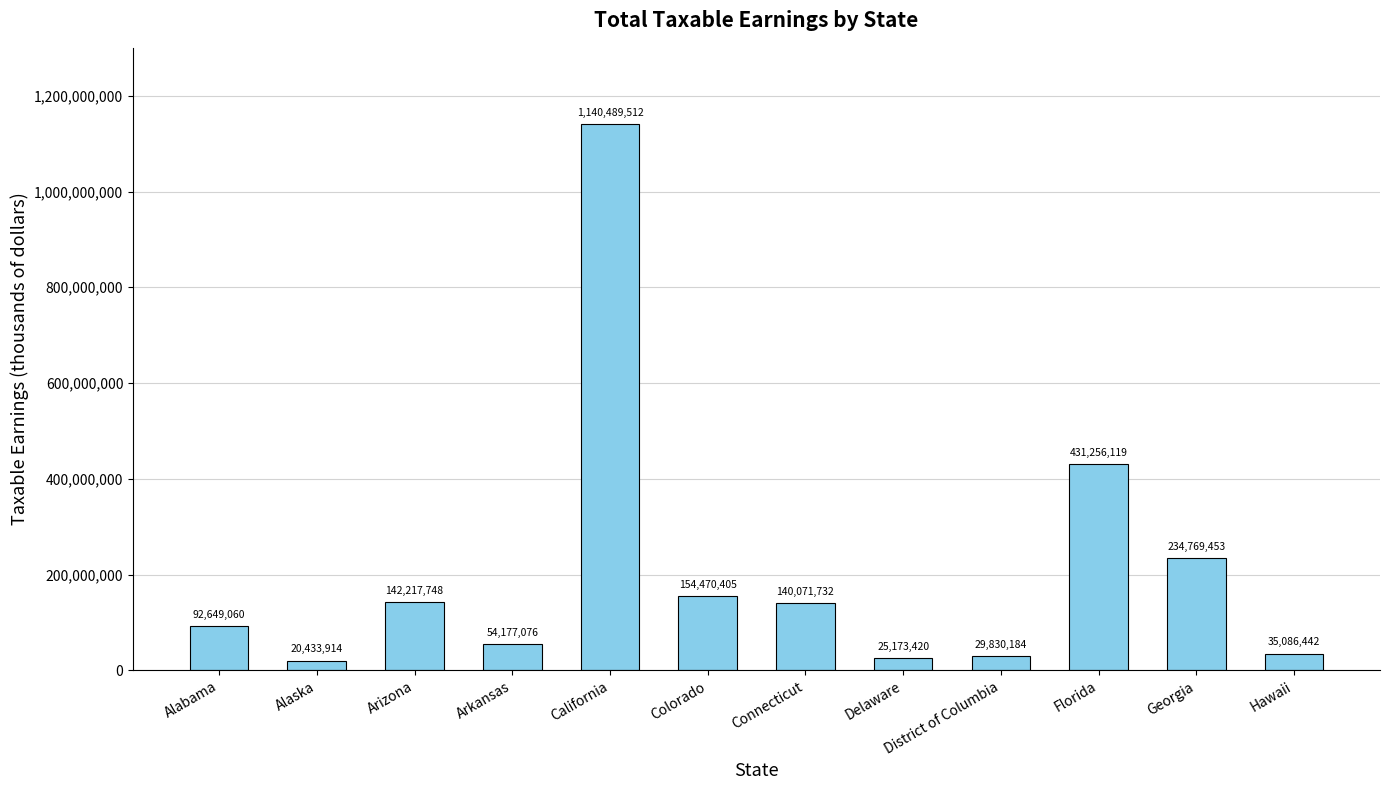

What is the sum of all values?

2500625065